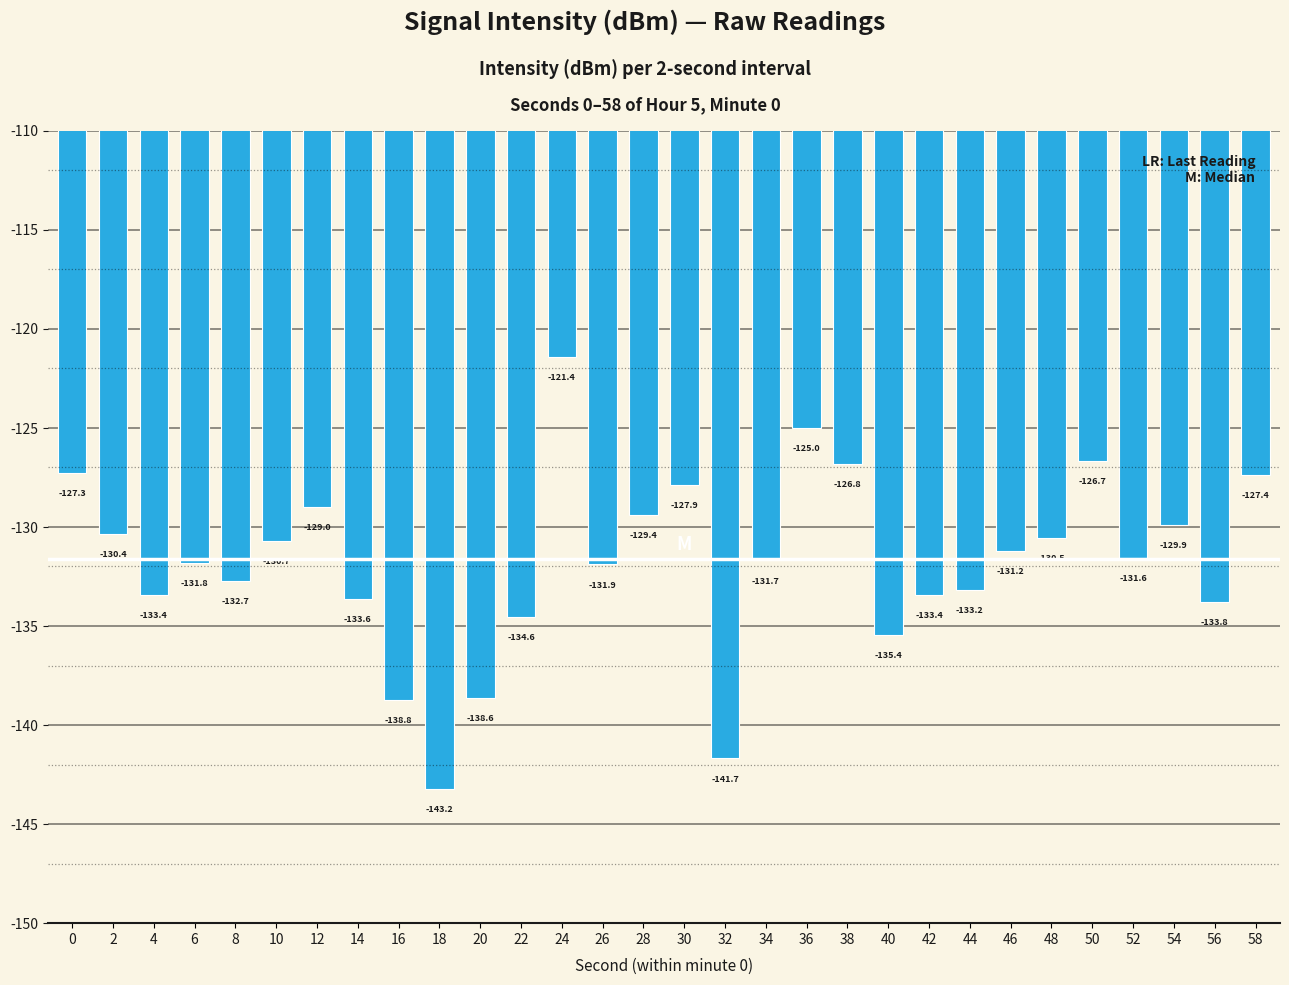

At which label is the value closest to -132?

26